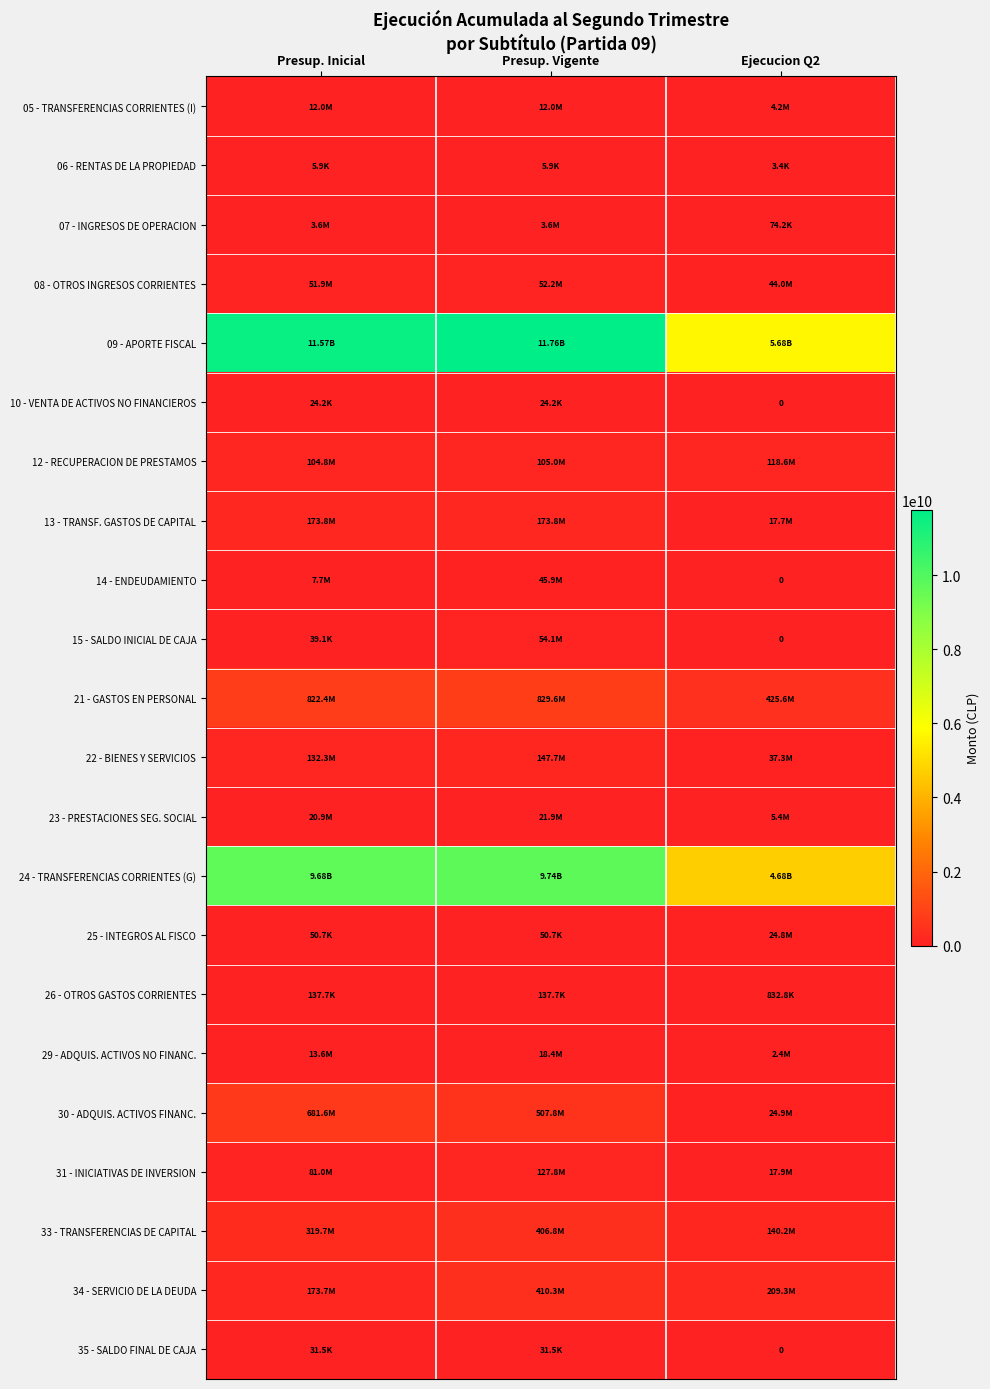

What is the spread (max minus min) of values at Ejecucion Q2?

5676853405